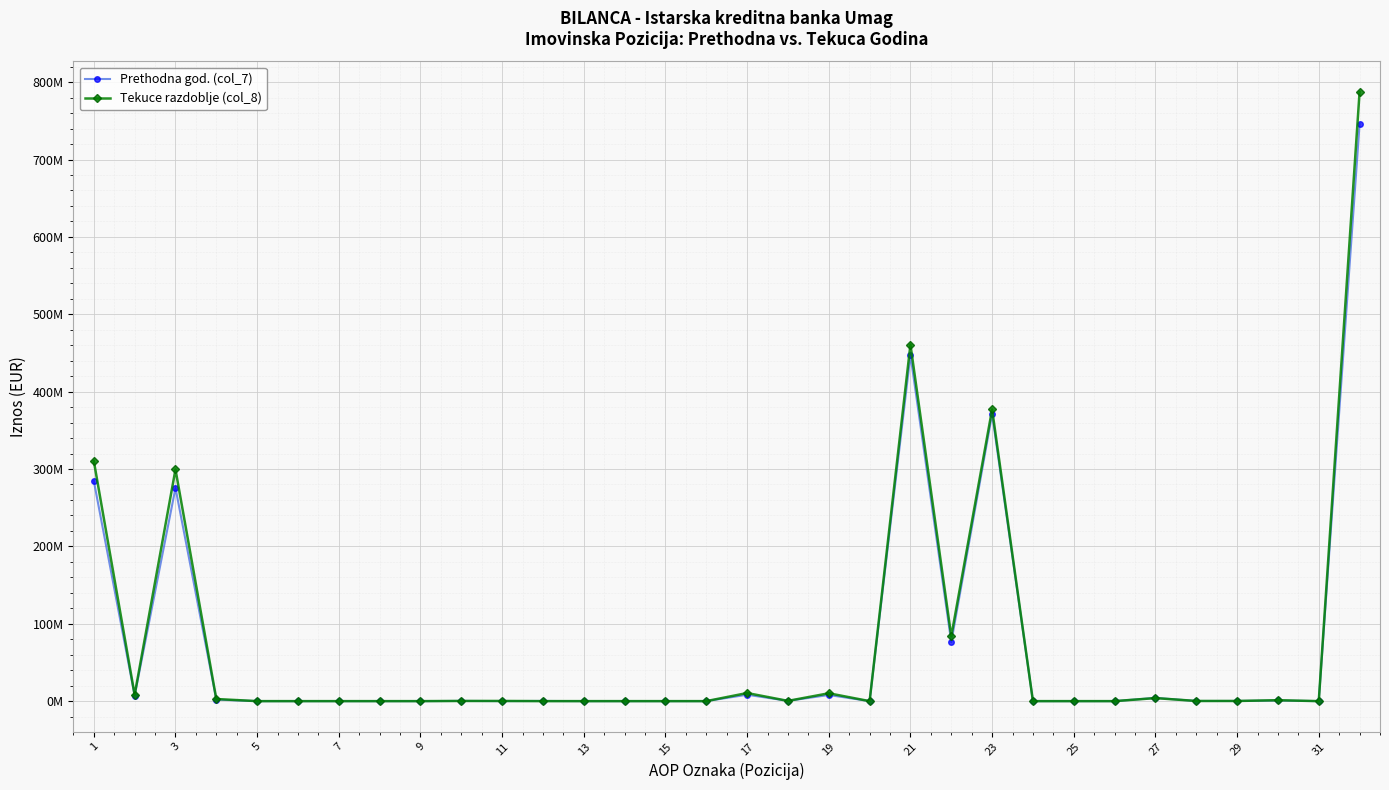

What are all the series names shown in the legend?

Prethodna god. (col_7), Tekuce razdoblje (col_8)